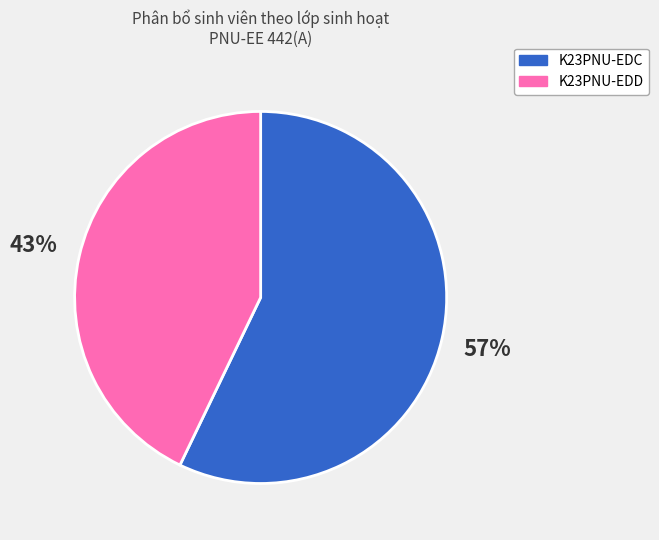

What is the ratio of the value at K23PNU-EDC to the value at K23PNU-EDD?

1.3